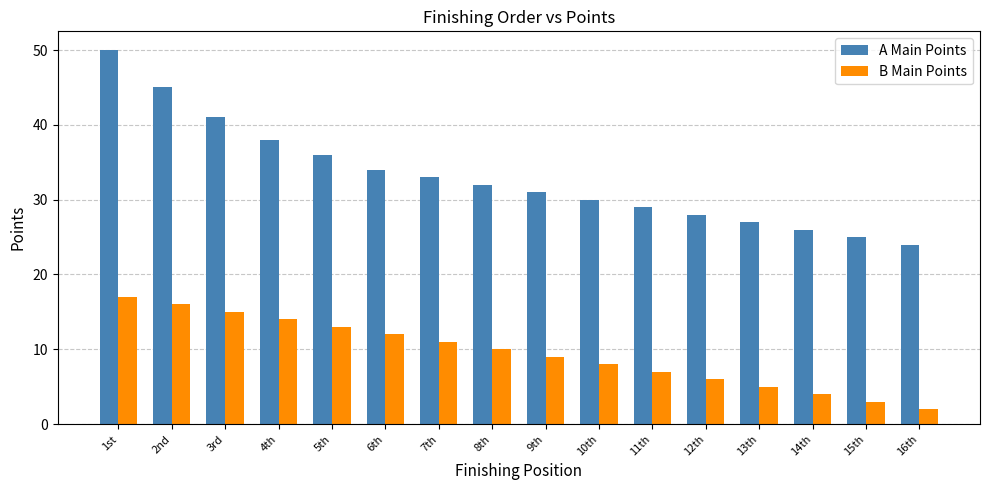

Rank the series by their average value, from lowest to highest.

B Main Points, A Main Points